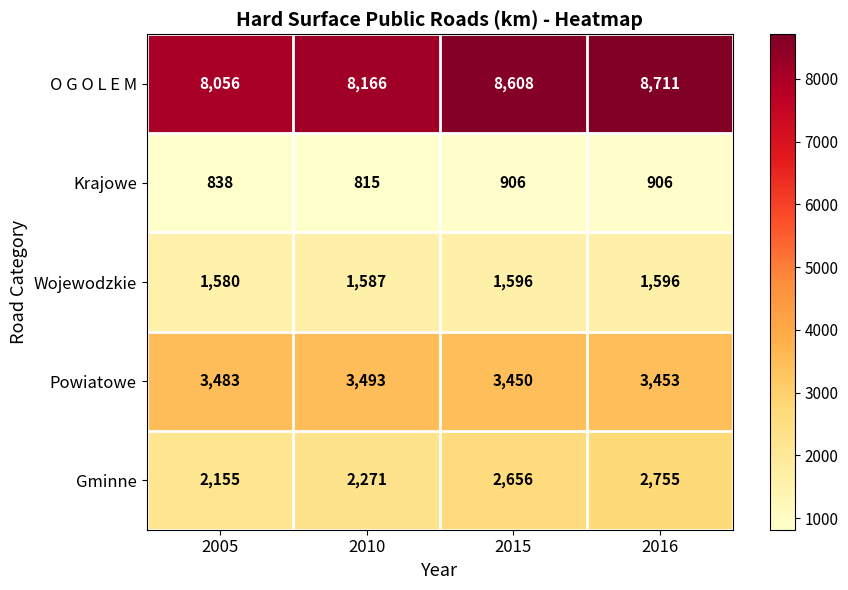

What is the difference between the second highest and second lowest values in the Krajowe series?

68